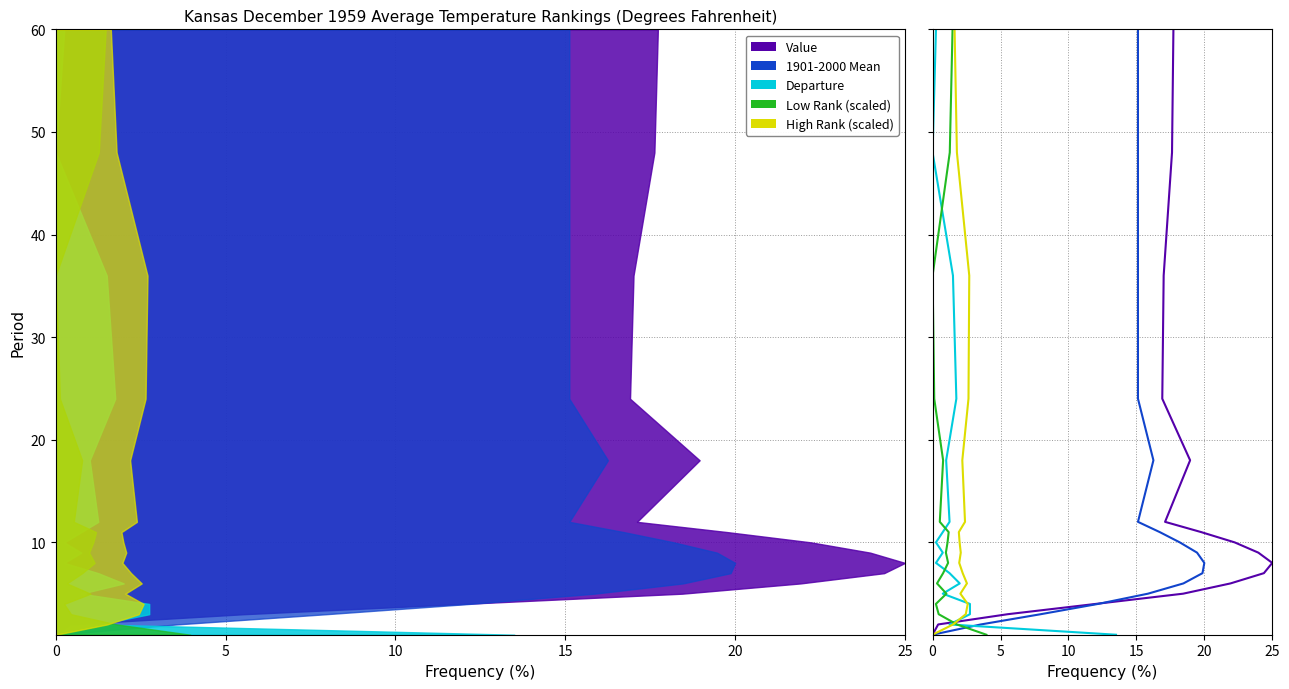

What is the minimum value for High Rank (scaled)?

1